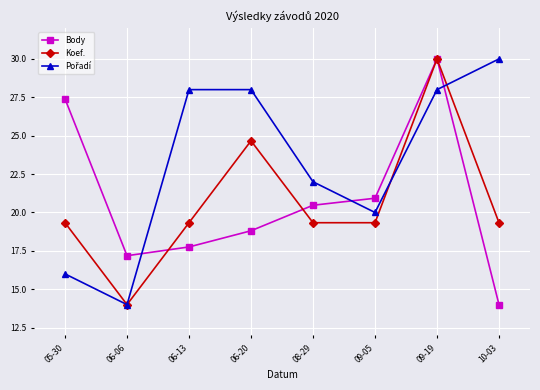

What is the difference between the highest and lowest values at 10-03?

16.0